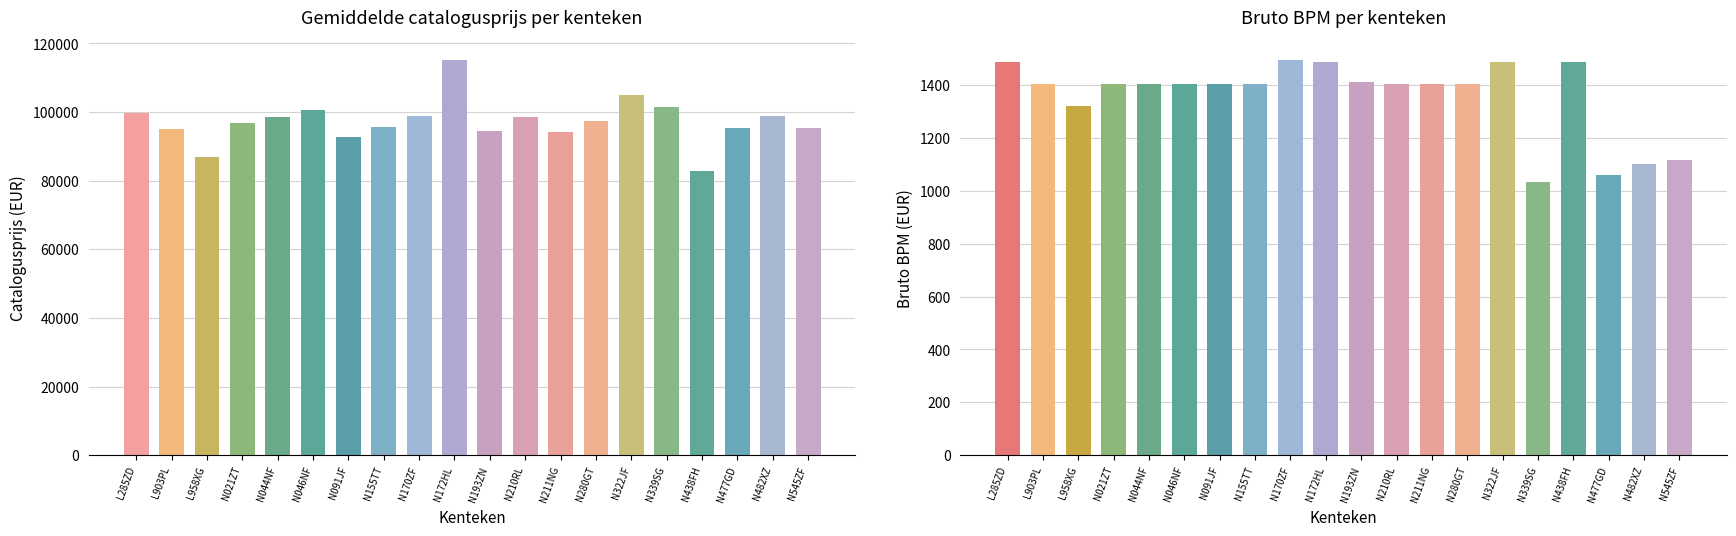

What is the sum of the avg_catalogusprijs values at L903PL and N046NF?

195512